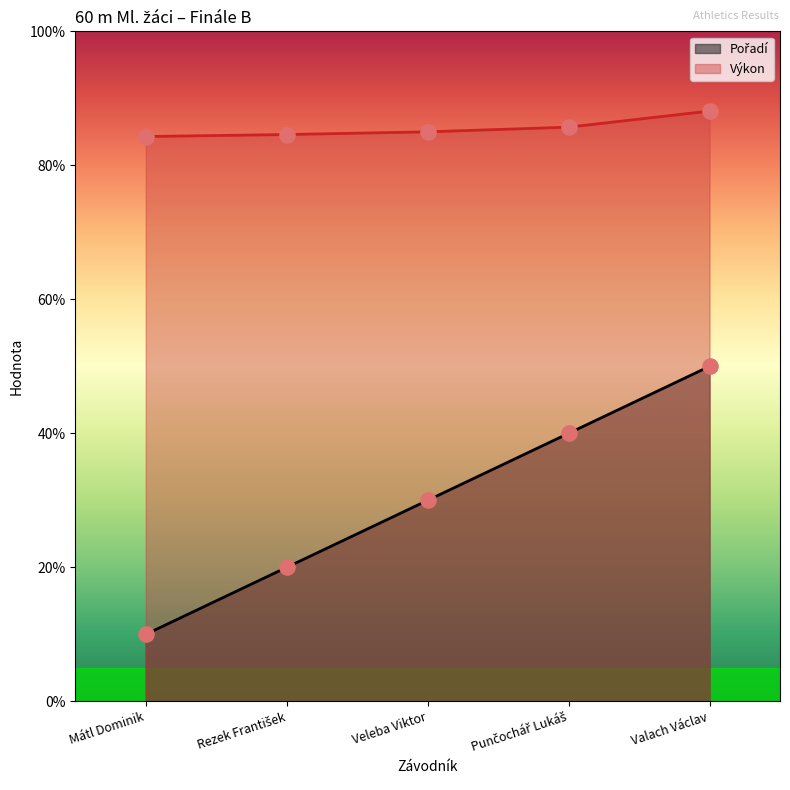

Which series contains the lowest Y value?

Pořadí